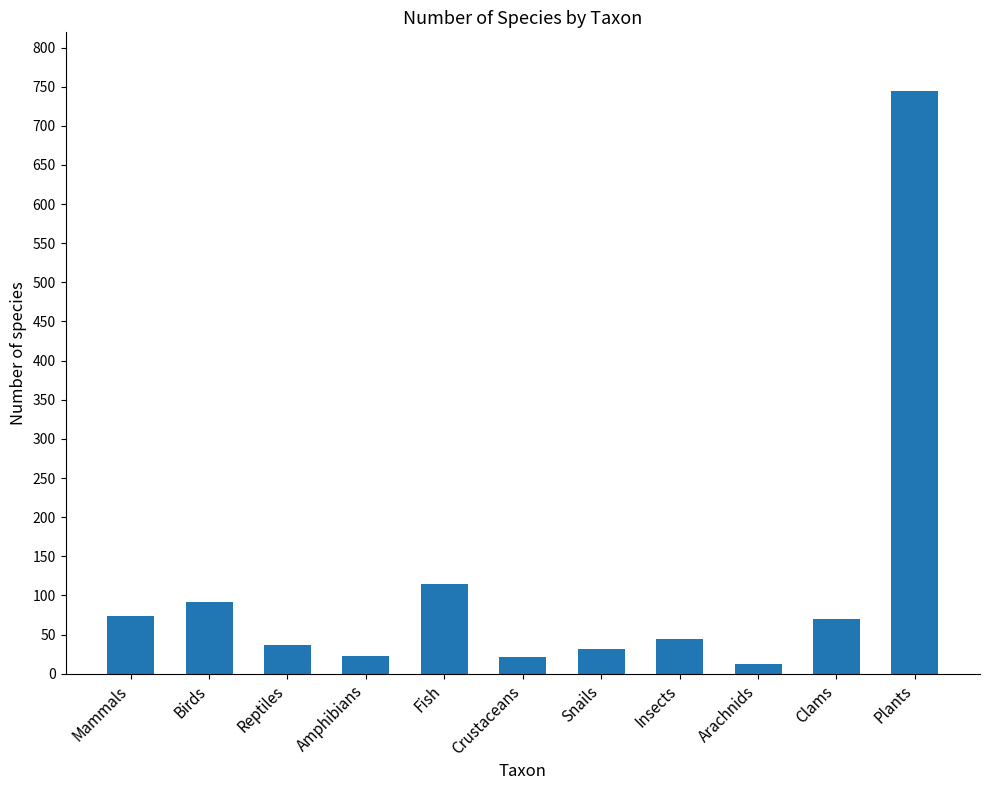

At which category does the chart reach its minimum across all series?

Arachnids